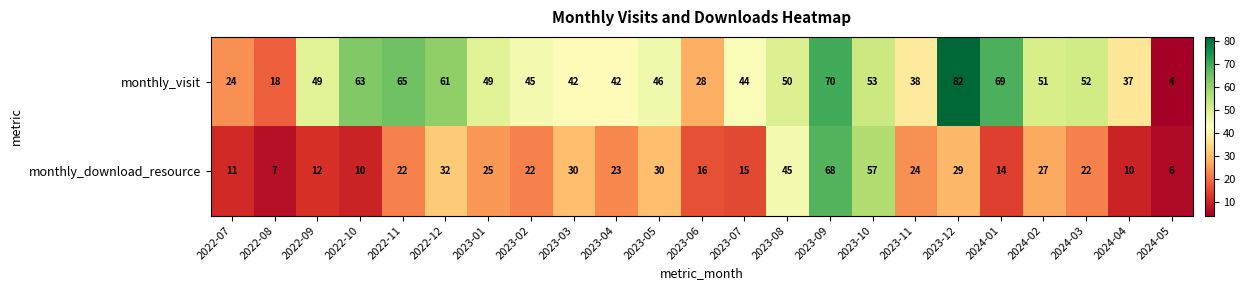

What is the spread (max minus min) of values at 2023-02?

23